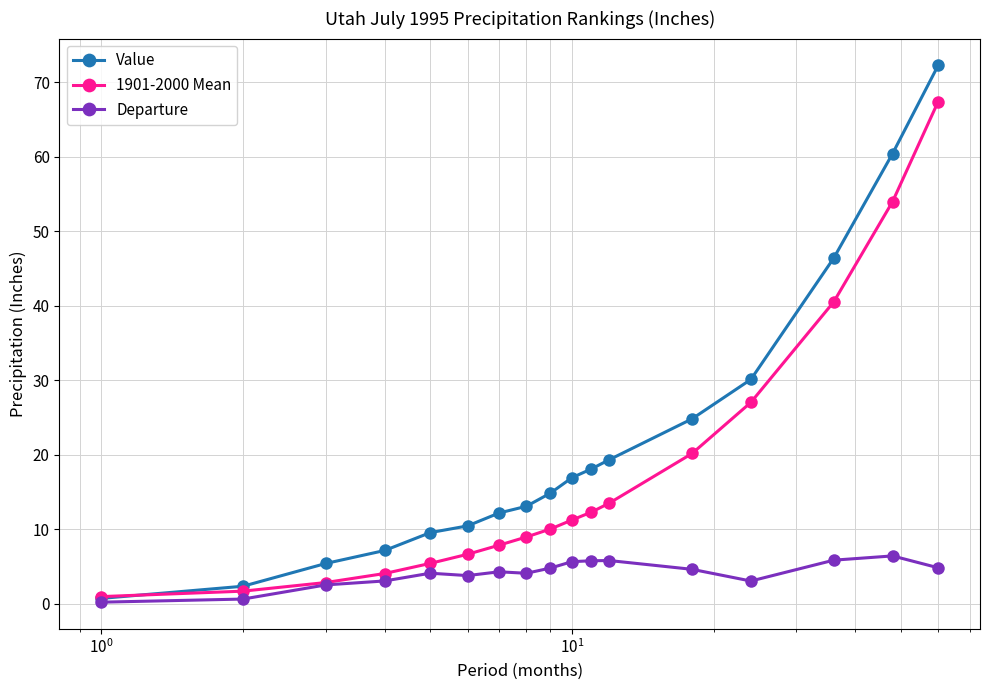

What is the maximum value for 1901-2000 Mean?

67.4